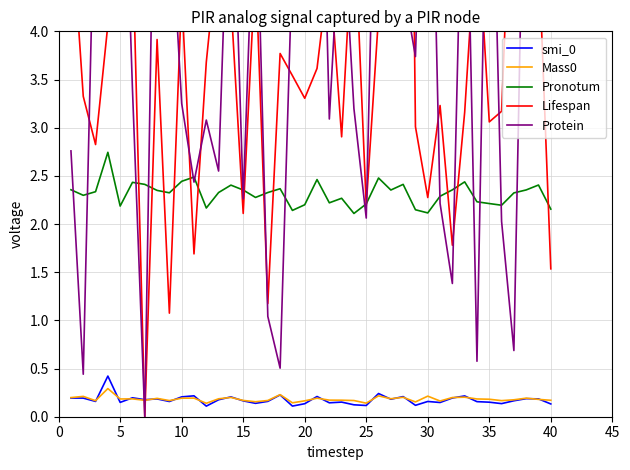

Which series has the widest spread of values?

Lifespan